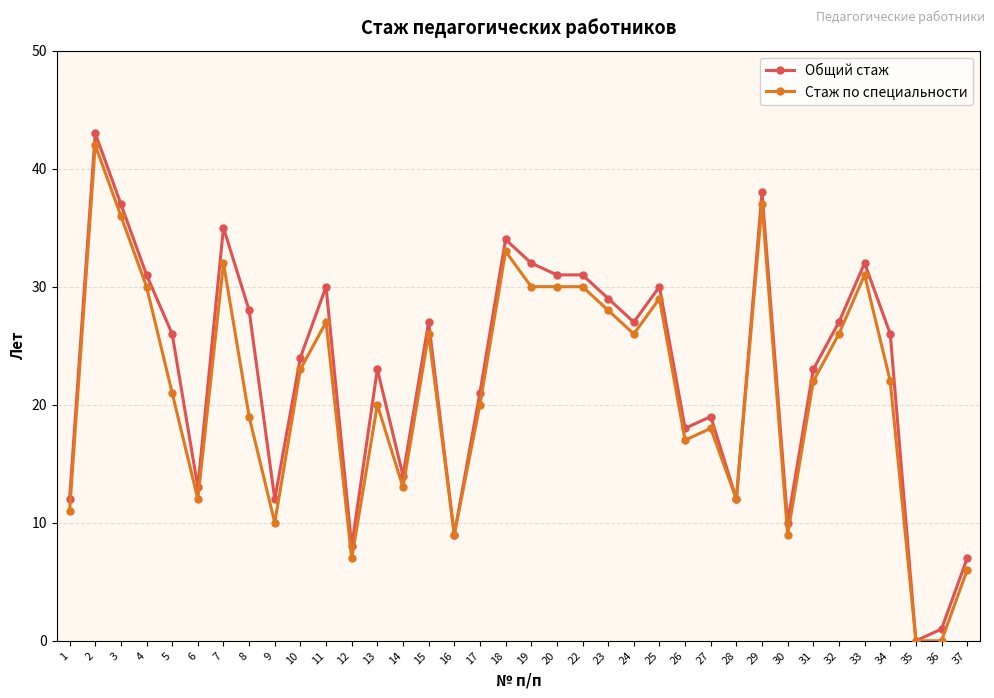

True or false: Общий стаж has more than 2 interior local peaks.

True